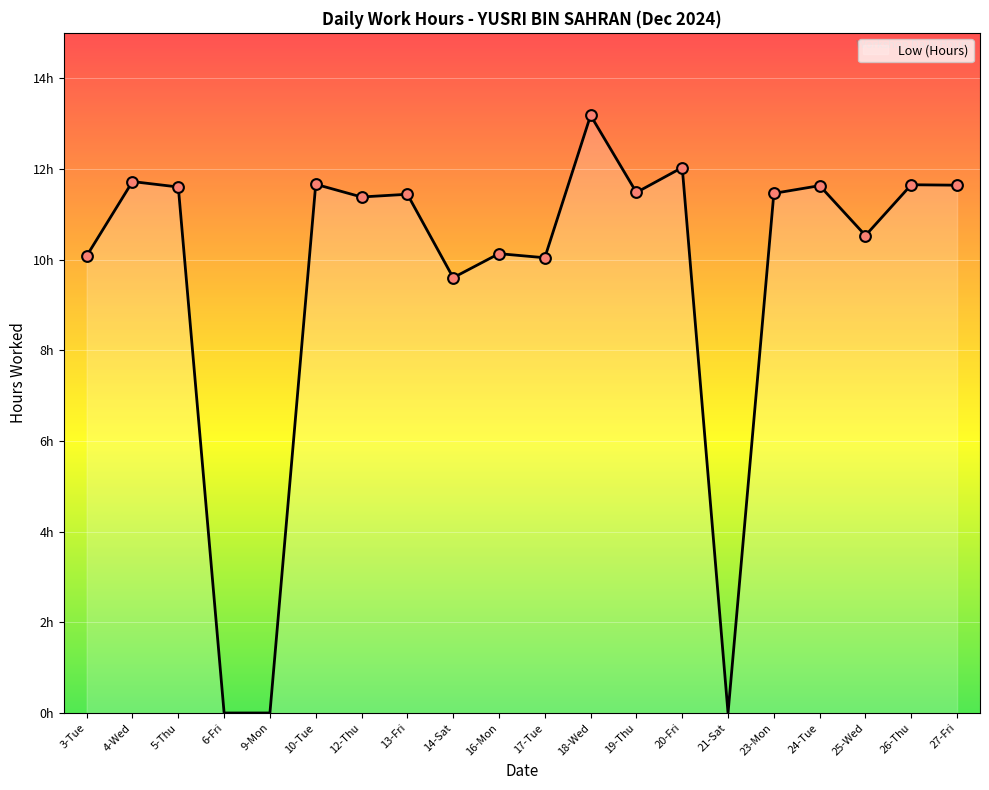

What is the change in value from 13-Fri to 18-Wed?

+1.7